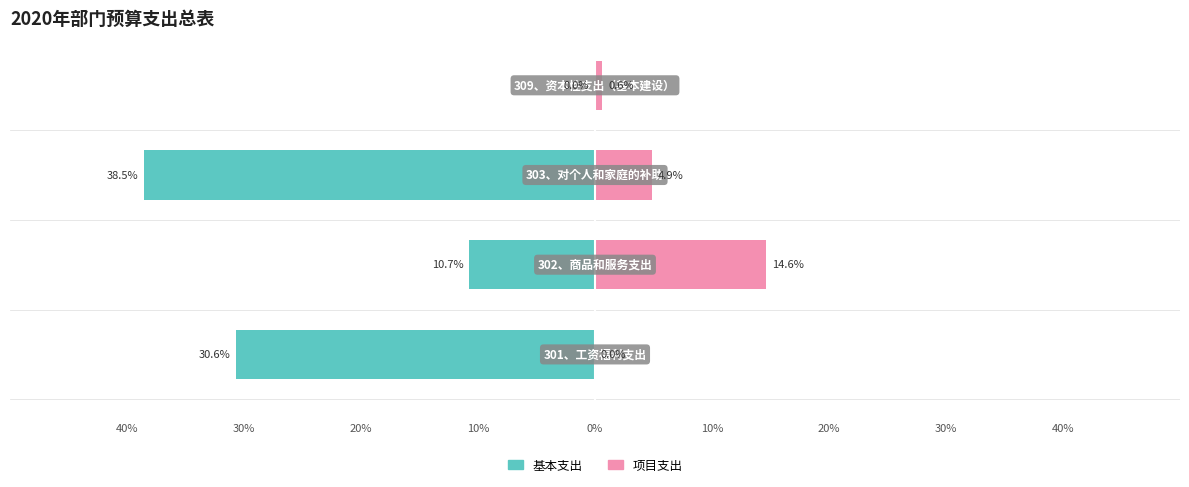

Rank the series at 20% from highest to lowest value.

项目支出, 基本支出